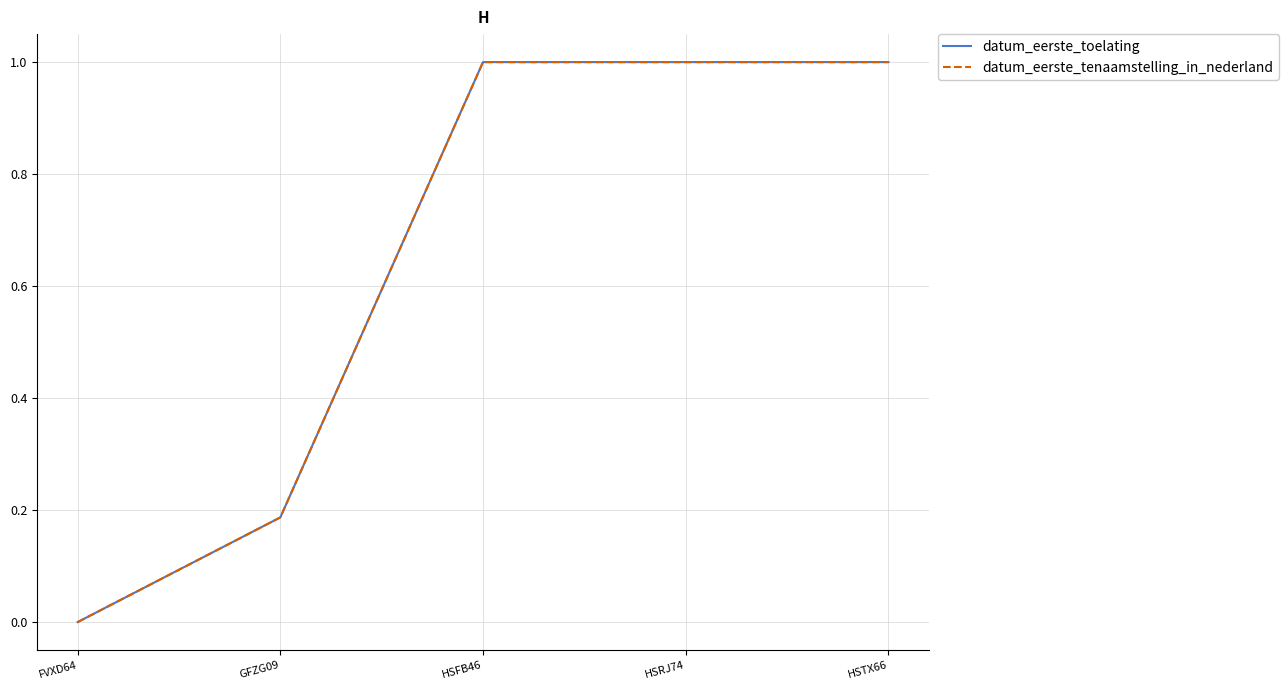

The datum_eerste_tenaamstelling_in_nederland series shows 0.0 at FVXD64. True or false?

True